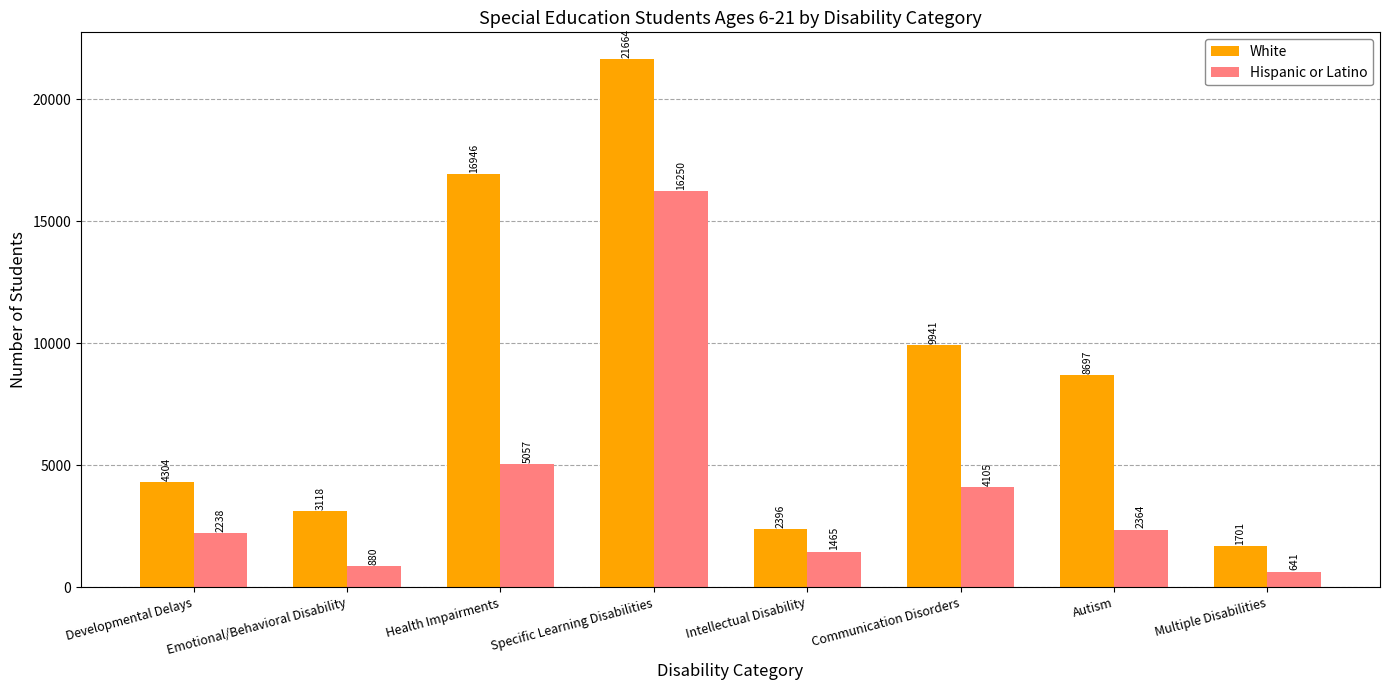

Rank the series at Specific Learning Disabilities from lowest to highest value.

Hispanic or Latino, White